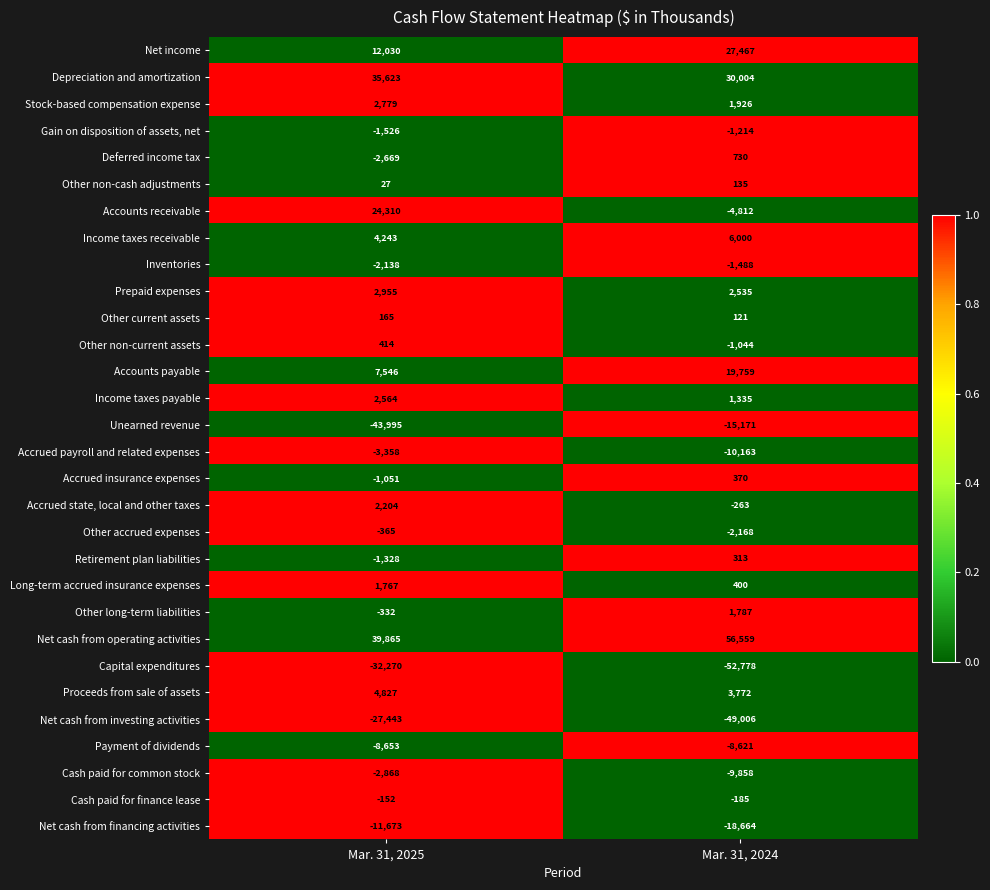

Rank the categories by Other long-term liabilities value from highest to lowest.

Mar. 31, 2024, Mar. 31, 2025